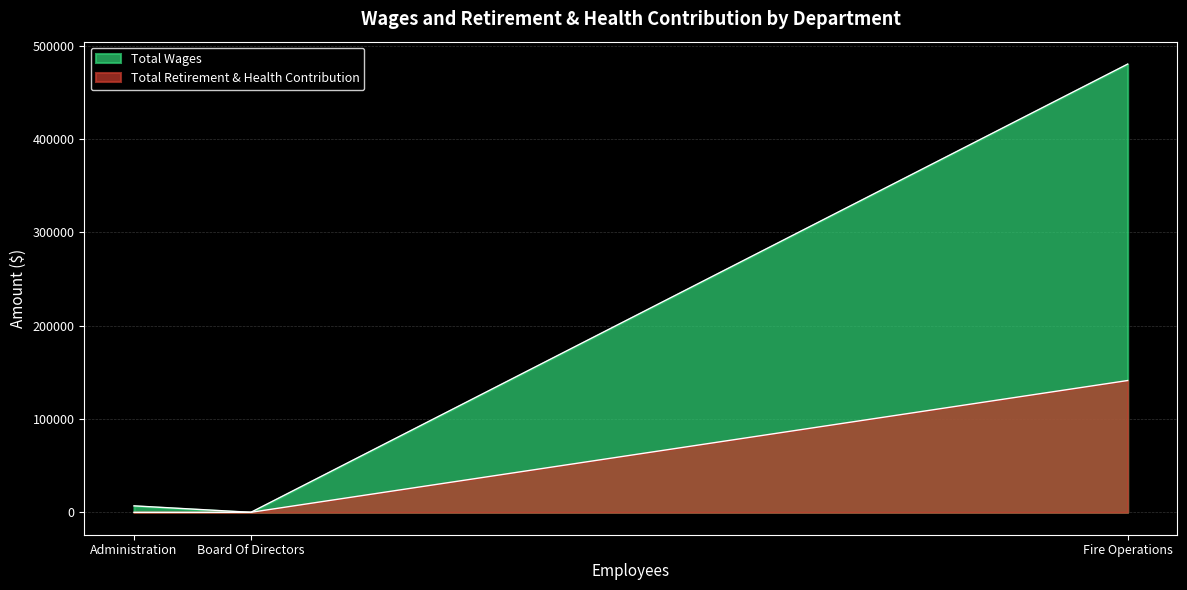

Read the Total Retirement & Health Contribution value at Fire Operations.

141241